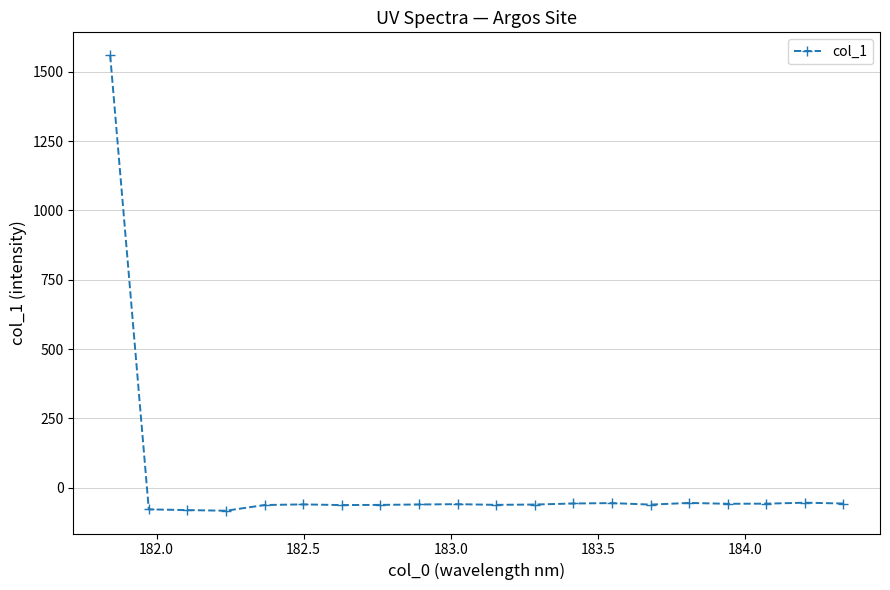

What is the value of the 8th point from the left?

-62.7